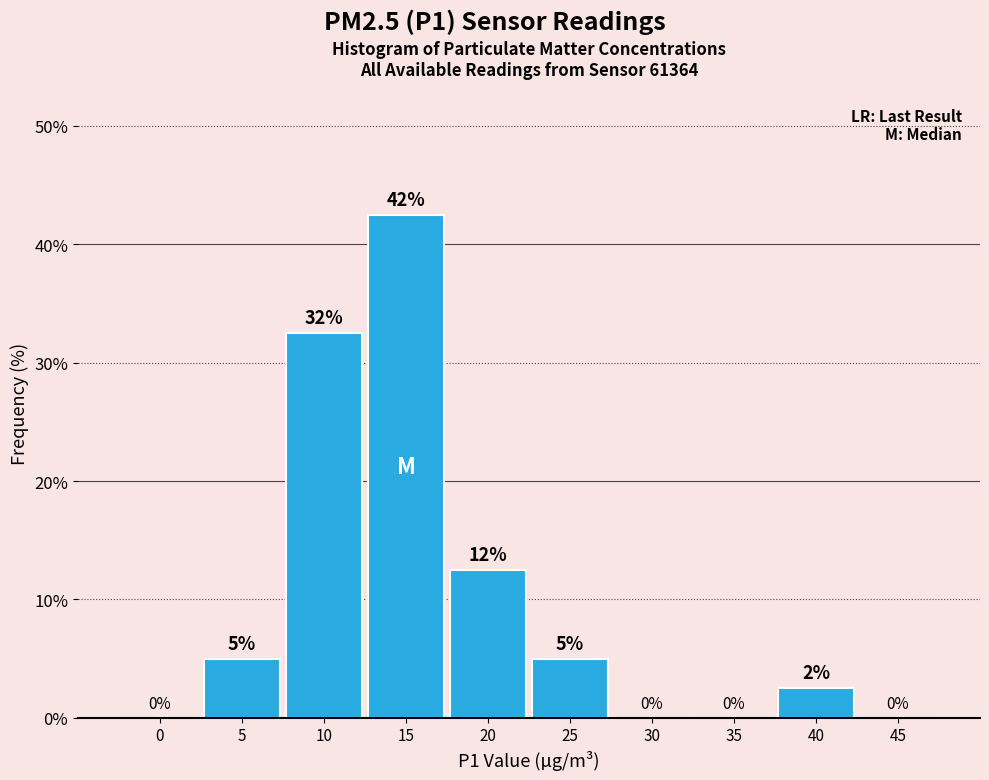

Which label corresponds to the largest value in the chart?

15